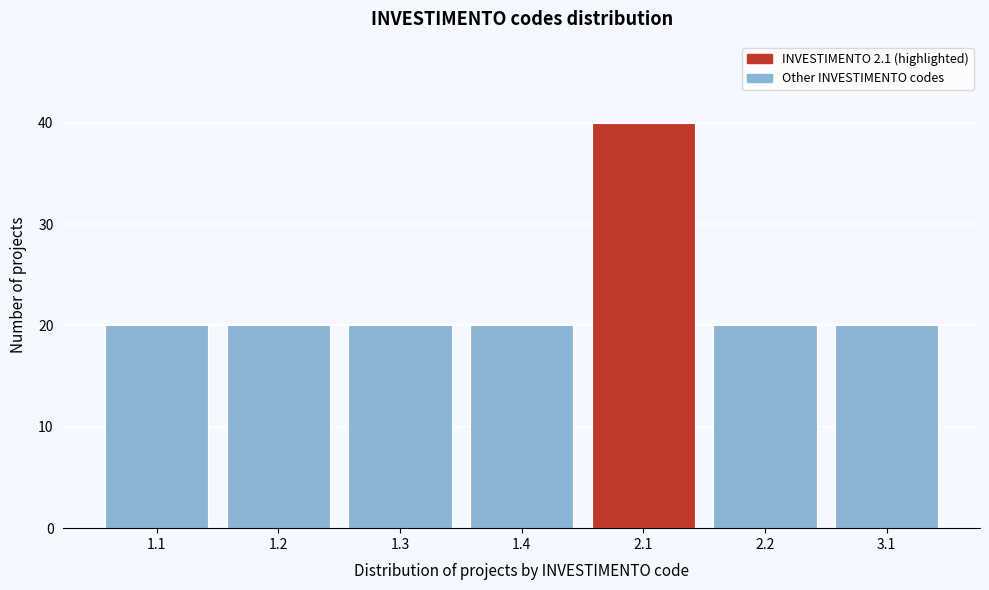

Reading right to left, what are all the values shown in this chart?

3.1=20	2.2=20	2.1=40	1.4=20	1.3=20	1.2=20	1.1=20